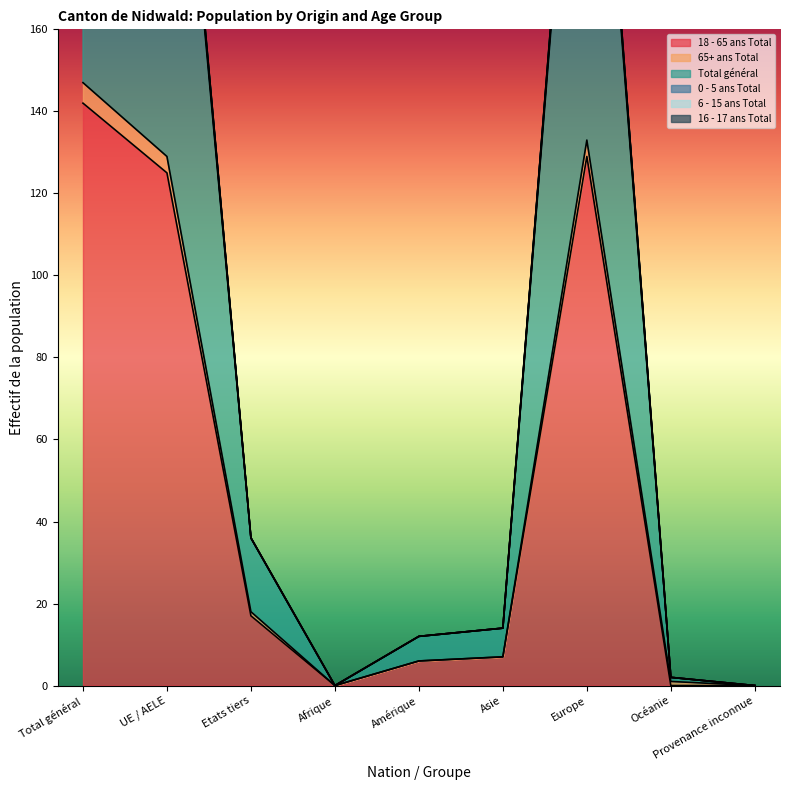

Does the chart display data point markers on the line(s)?

No